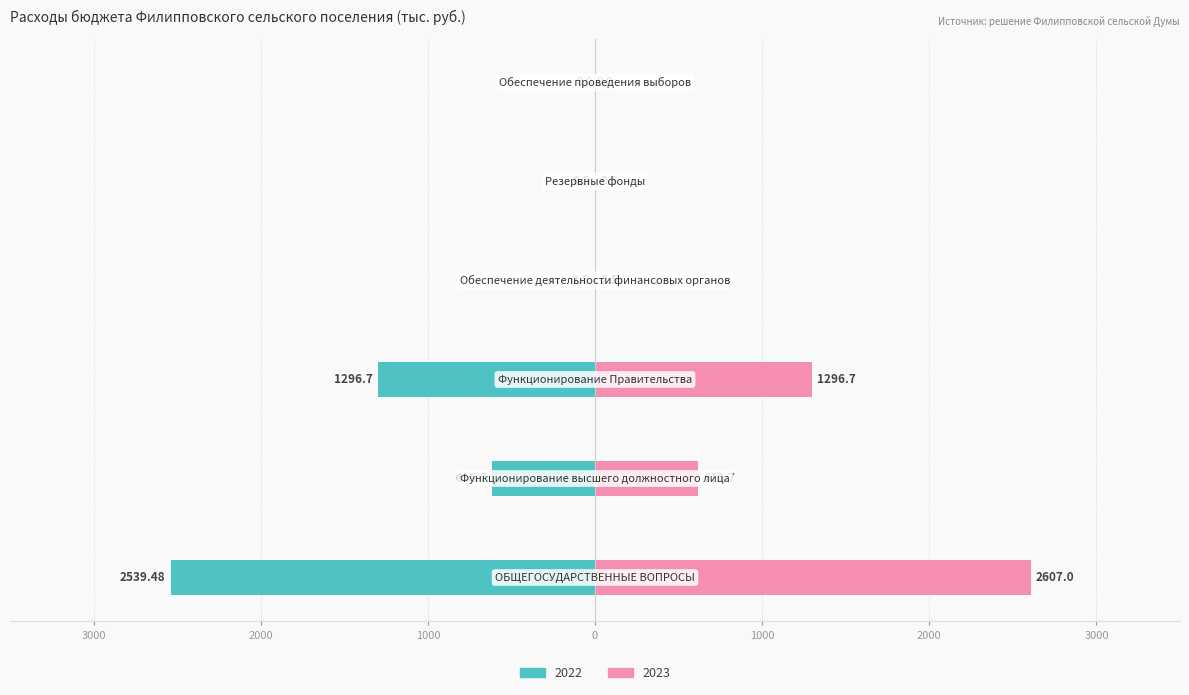

How many values in the 2022 series exceed -2?

2